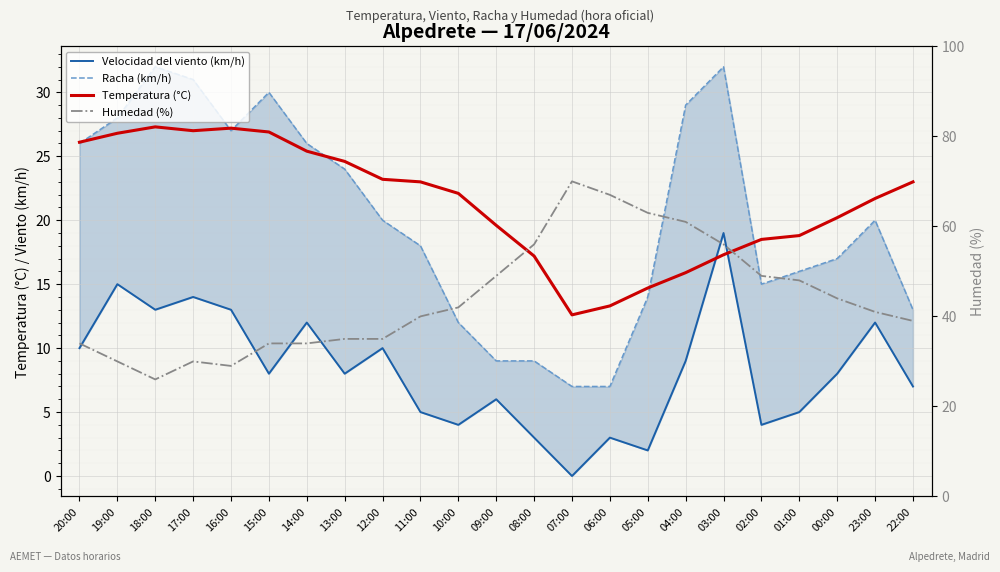

True or false: Racha (km/h) and Velocidad del viento (km/h) intersect in this chart.

False